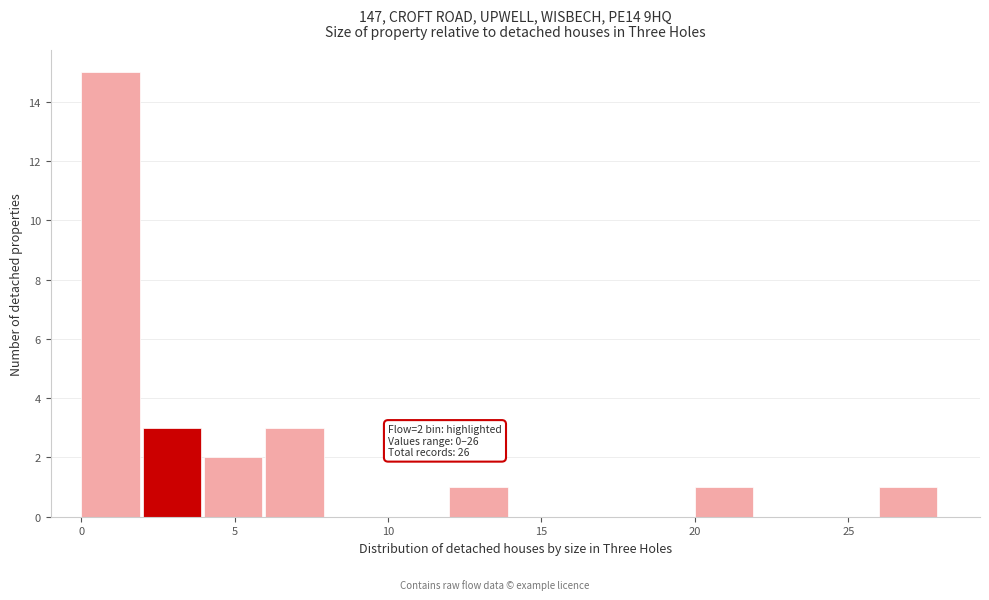

Which range on the x-axis has the tallest bar?

0 to 2